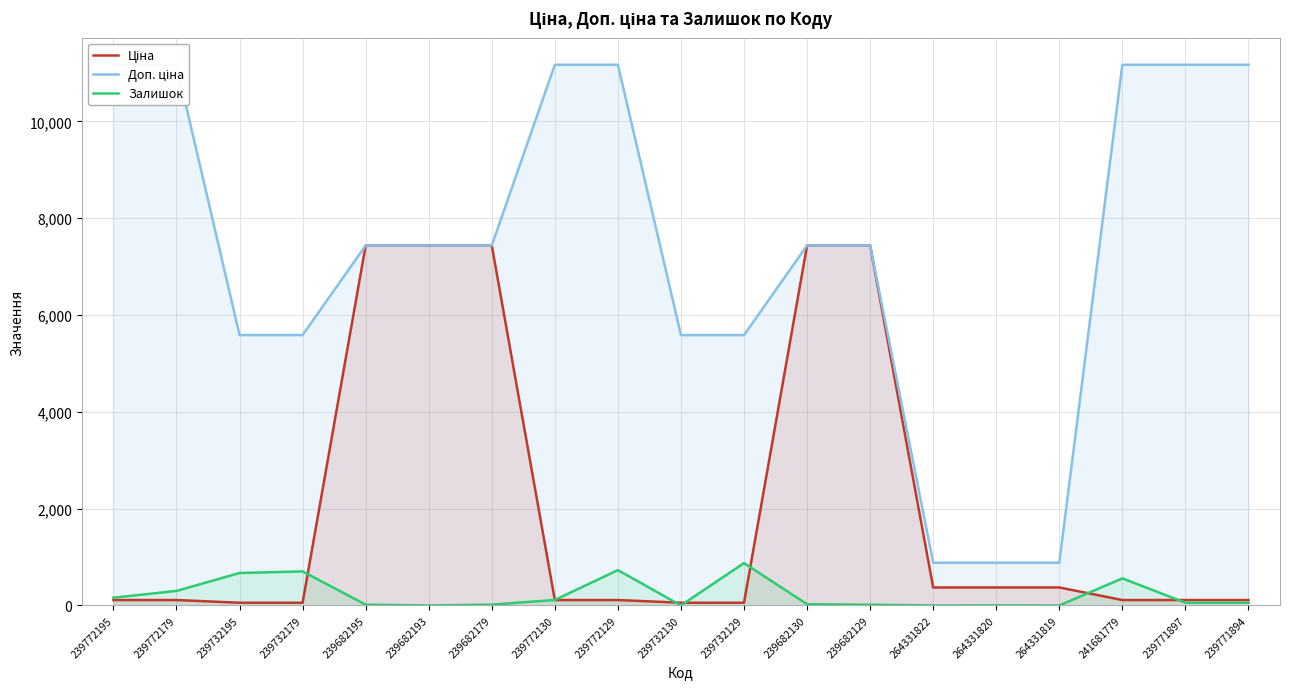

At how many categories does at least one series exceed 10767?

7